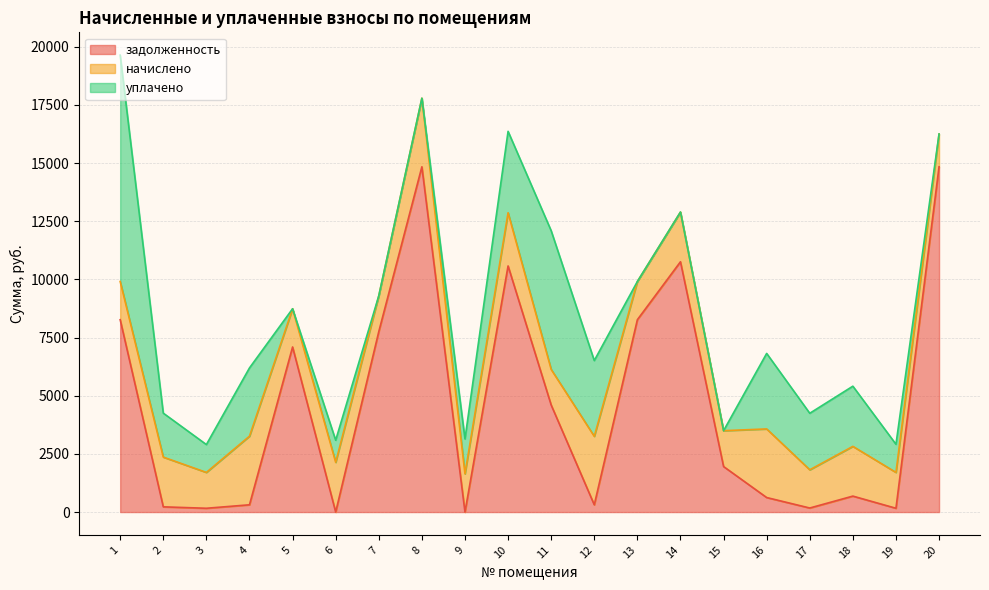

What is the average value of the уплачено series?

2019.7